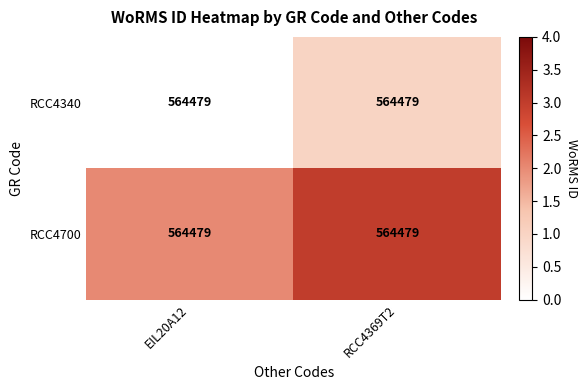

At how many categories does at least one series exceed 0?

2